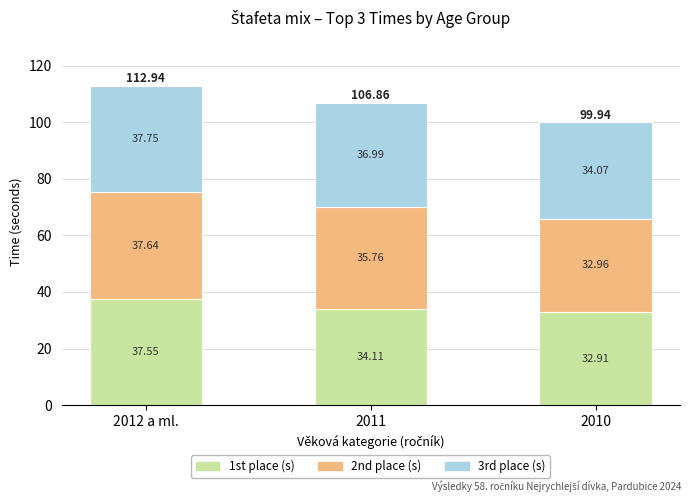

How many data points does each series have?

3